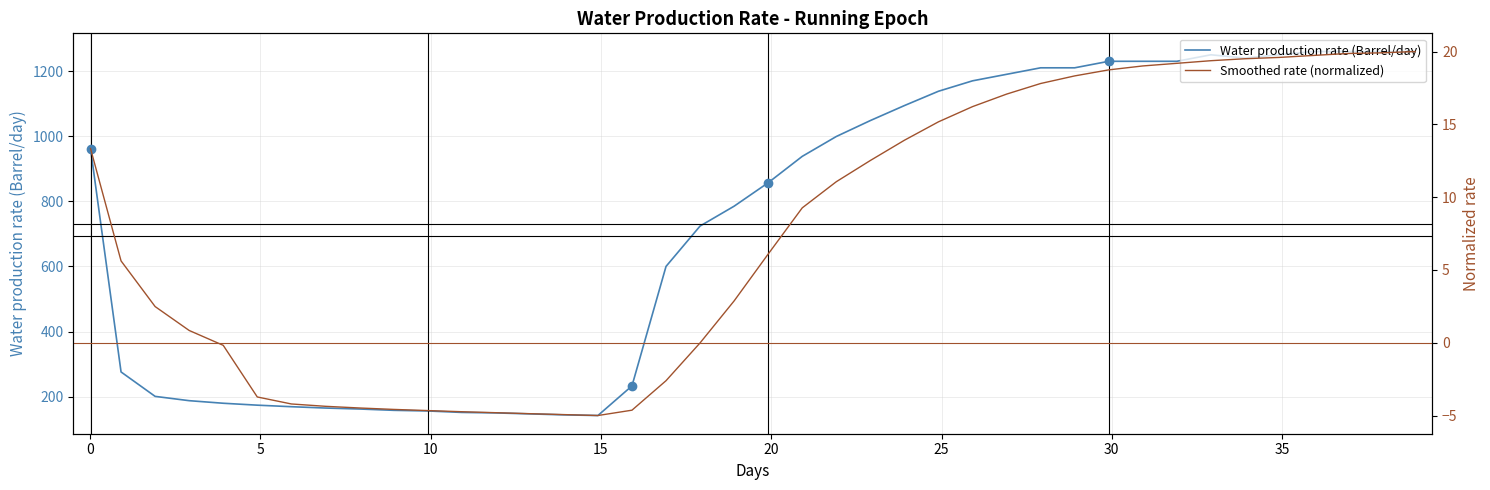

In Water production rate (Barrel/day), how many points are higher than both neighbors (excluding endpoints)?

1